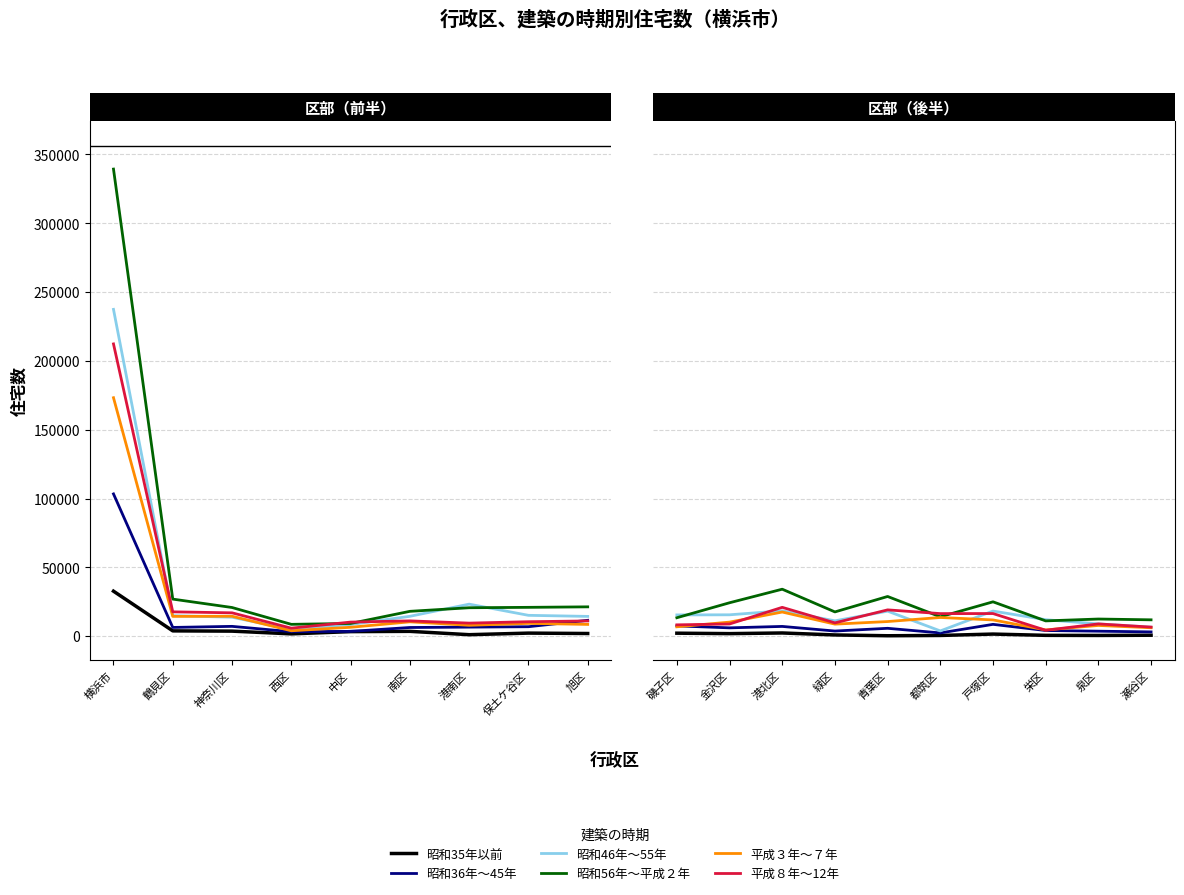

What is the smallest value displayed?

310